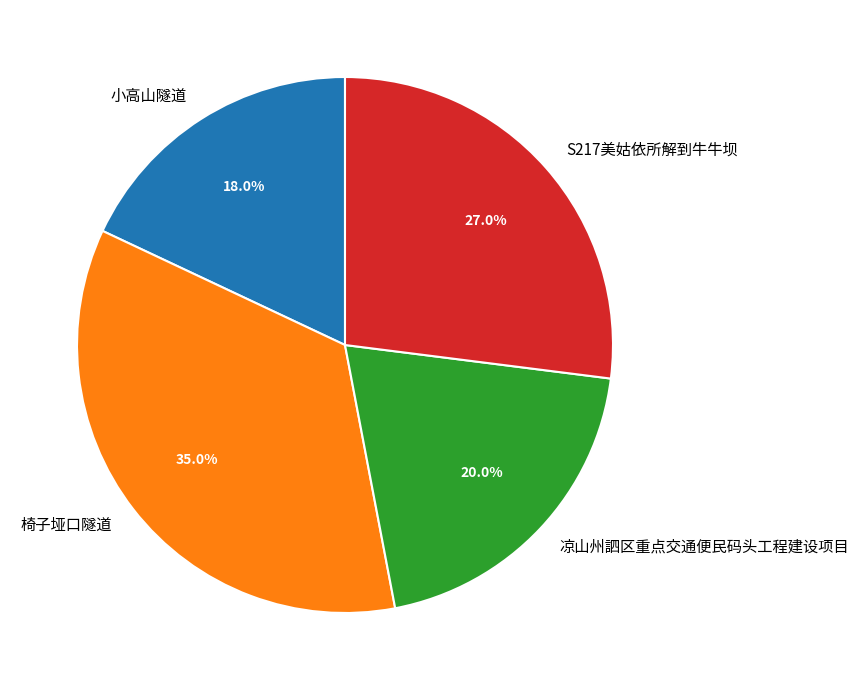

Do S217美姑依所解到牛牛坝 and 椅子垭口隧道 together represent more than half of the pie?

Yes